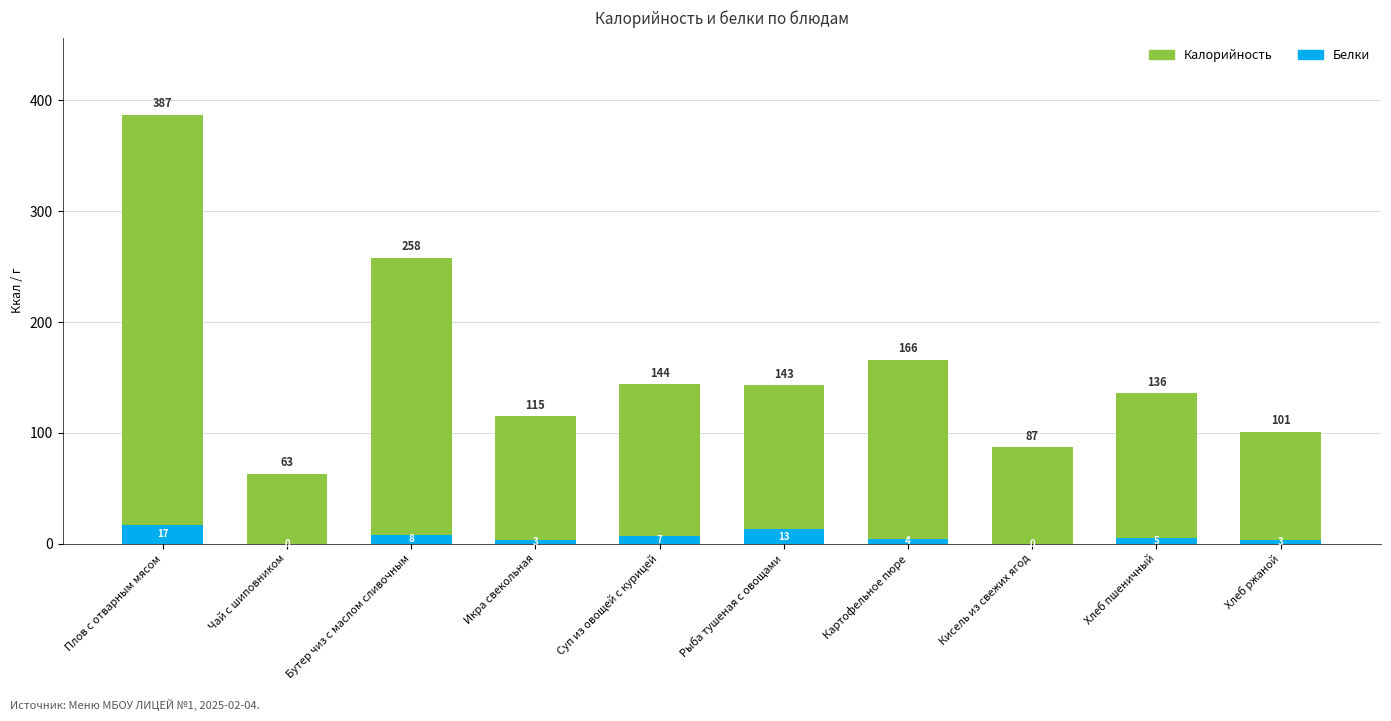

The value of Белки at Хлеб ржаной is 3. True or false?

True